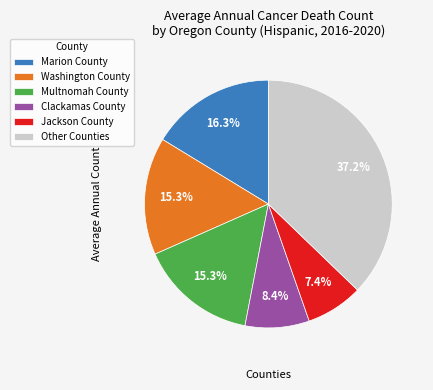

Which slice is the smallest?

Jackson County